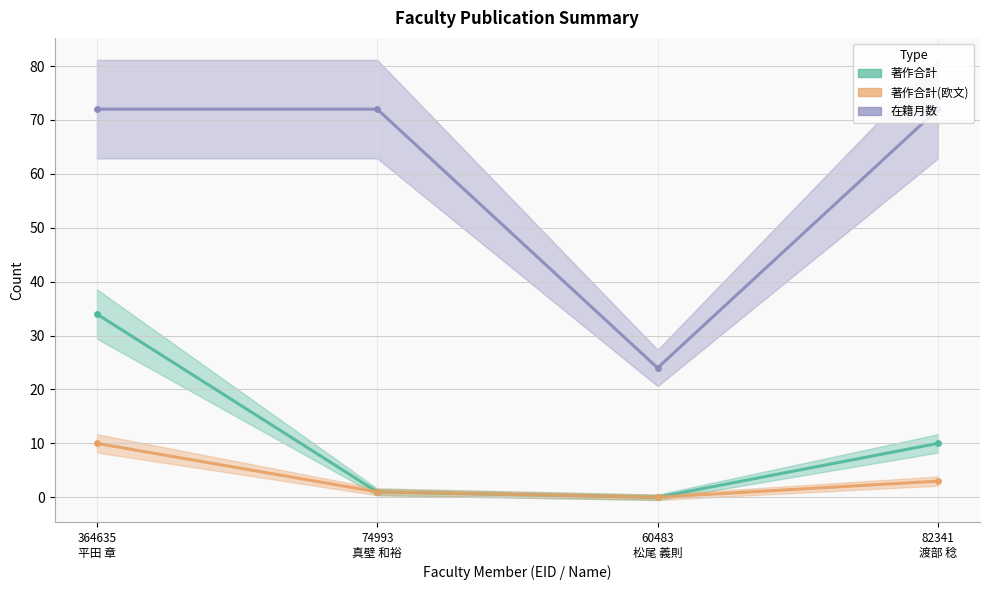

What are all the series names shown in the legend?

著作合計, 著作合計(欧文), 在籍月数